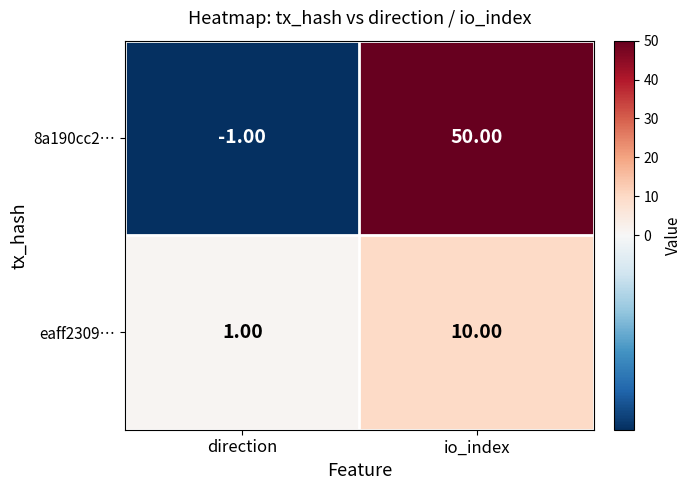

Where is eaff2309… nearest to the value 5?

direction